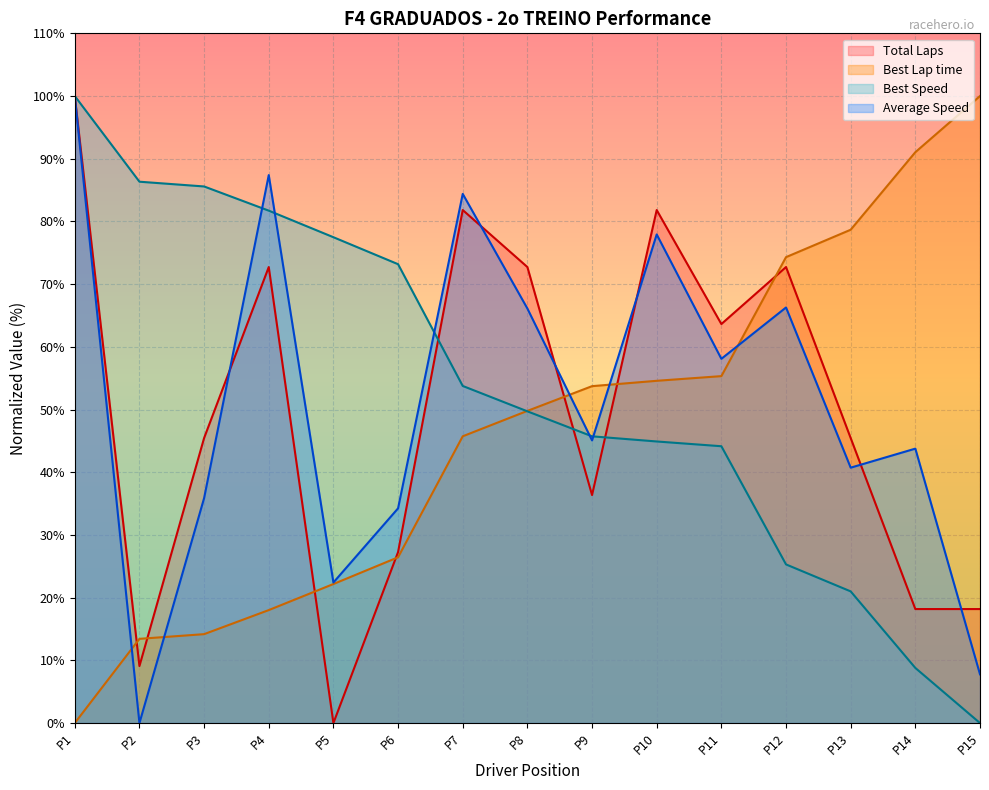

Is the value of Total Laps at P11 greater than the value of Best Lap time at P14?

No